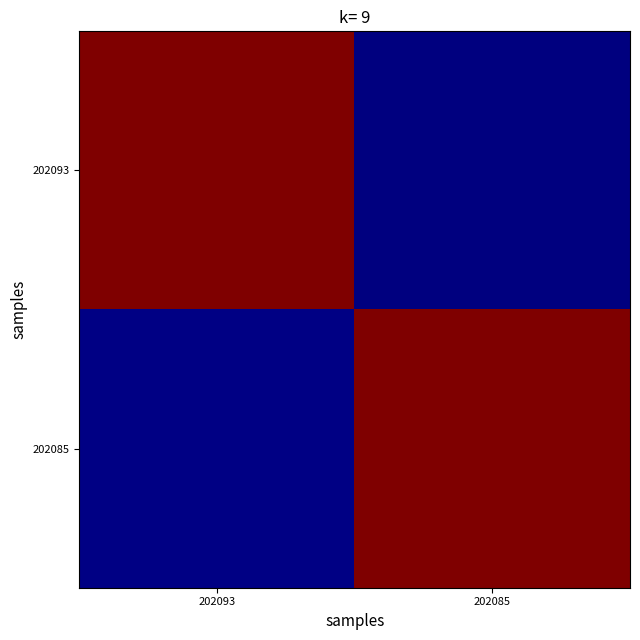

Rank the series by their maximum value, from lowest to highest.

202085, 202093